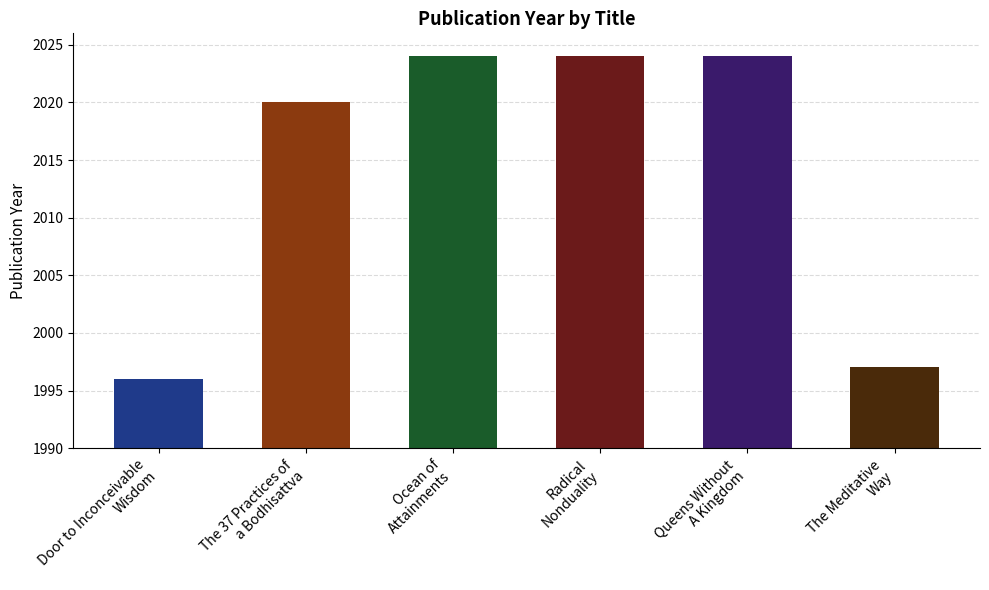

What is the value of the 3rd bar from the left?

2024